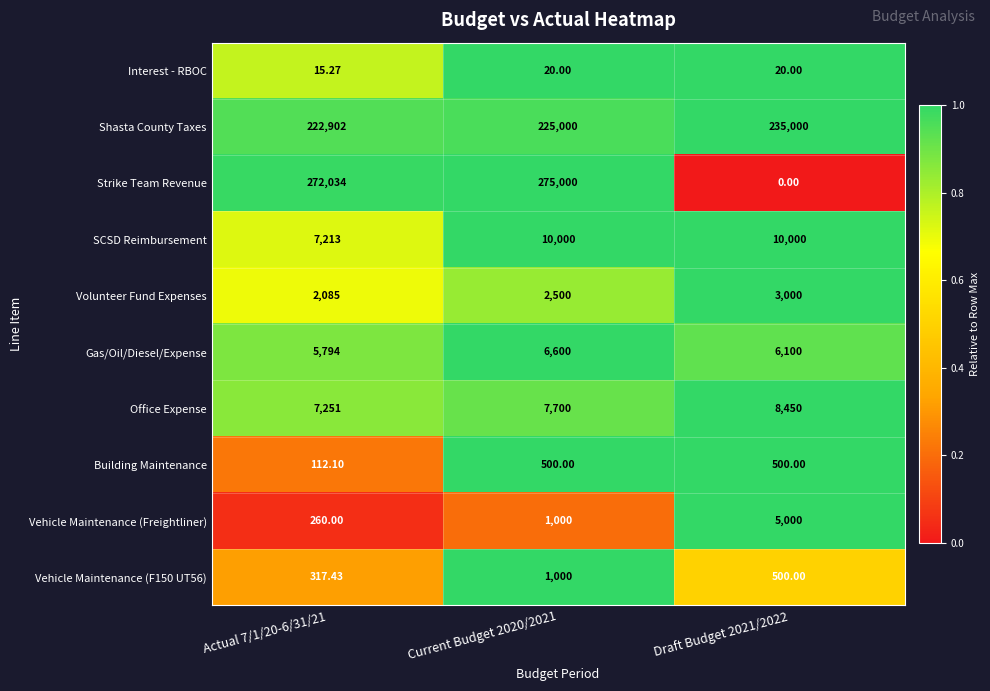

Which series changed the most between Actual 7/1/20-6/31/21 and Current Budget 2020/2021?

Strike Team Revenue